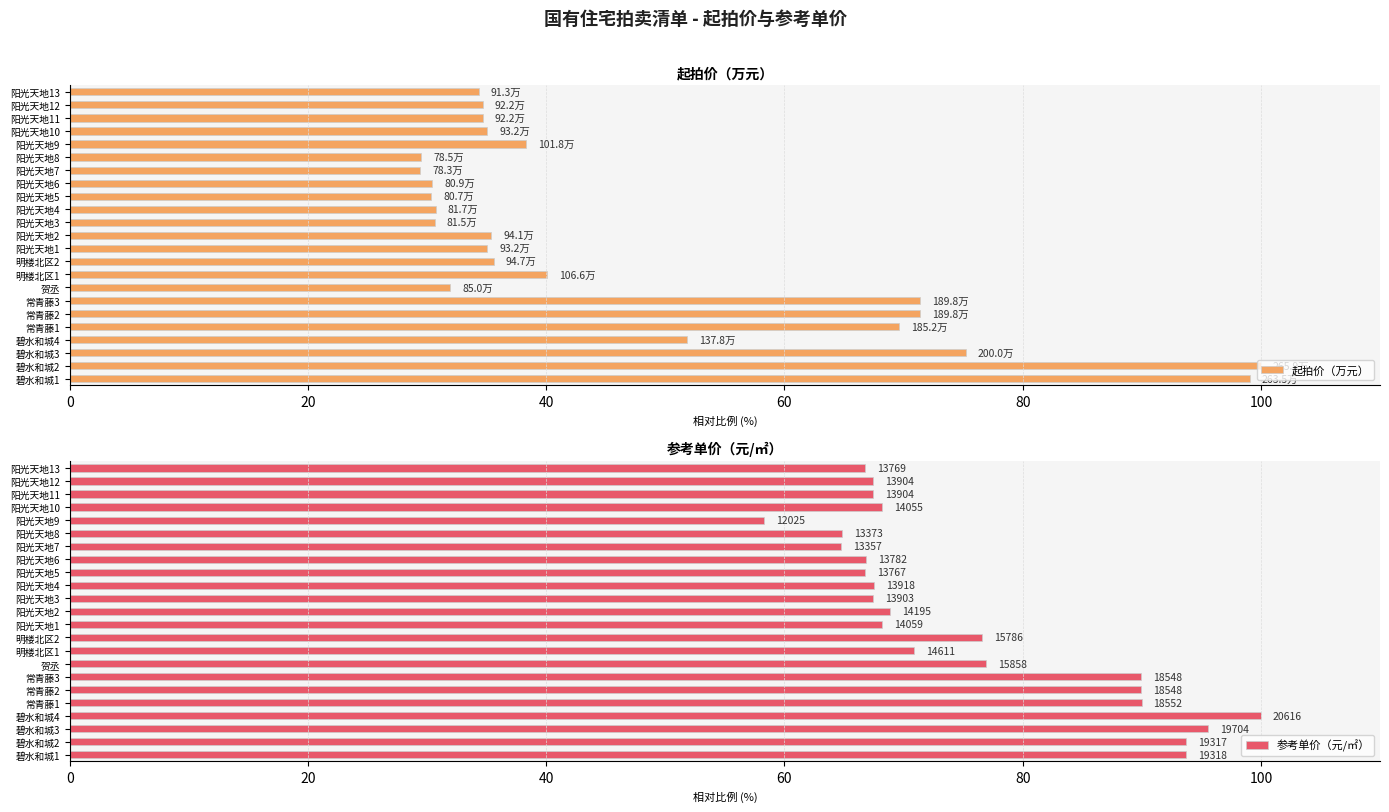

At which category is the sum across all series the highest?

20